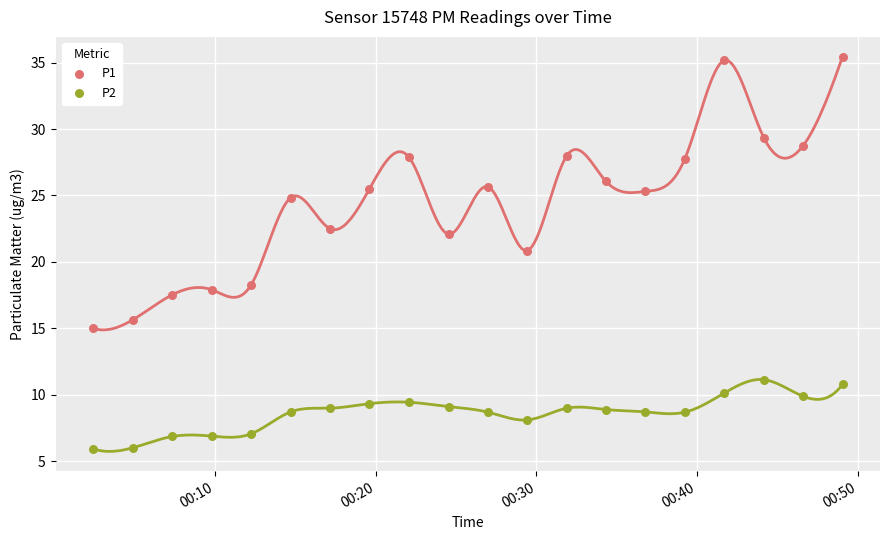

Across all series, what Y value is closest to 20?

20.9